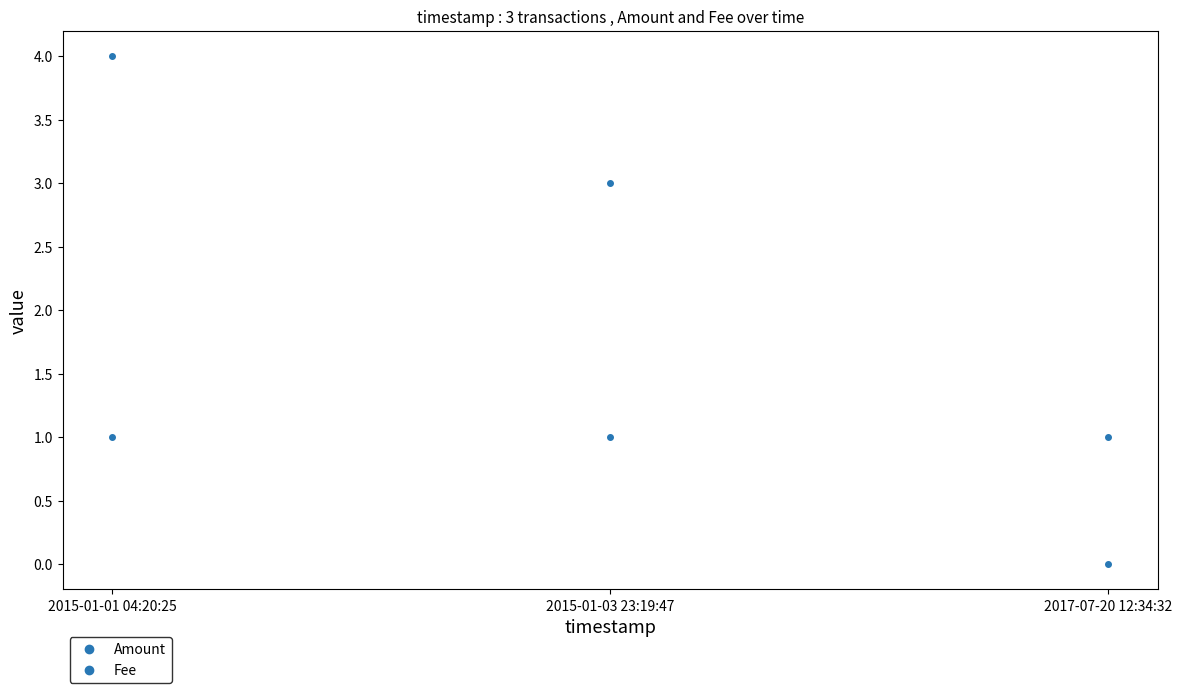

What is the minimum value for Fee?

1